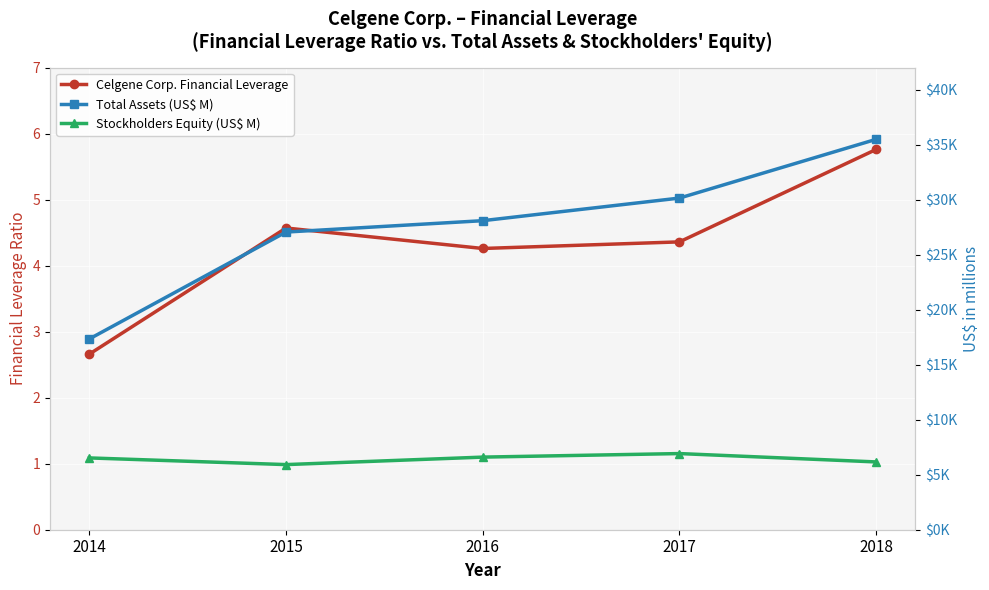

What is the sum of all Celgene Corp. Financial Leverage values?

21.6